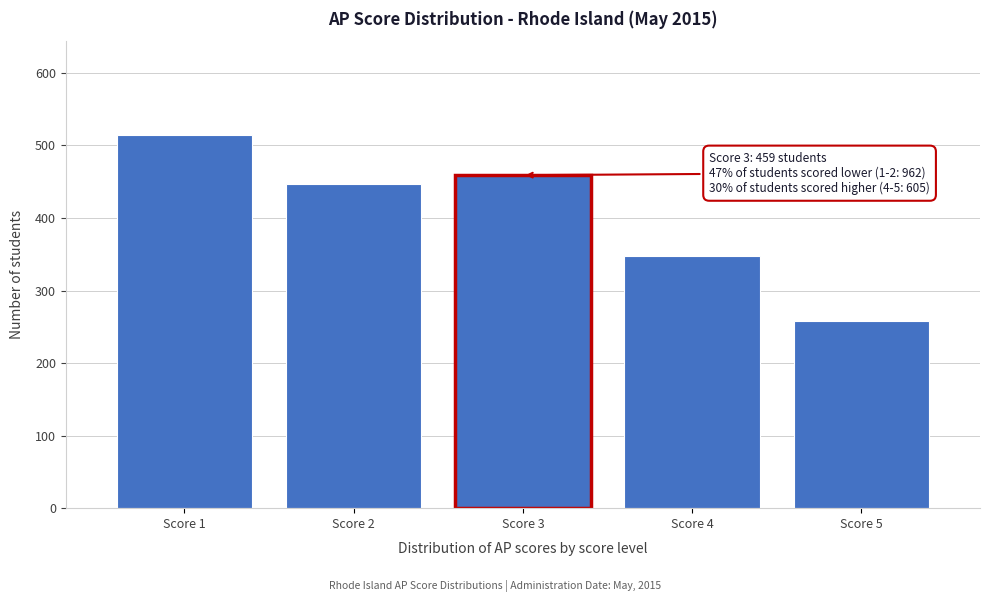

Reading left to right, extract all data points from this chart.

515	447	459	347	258